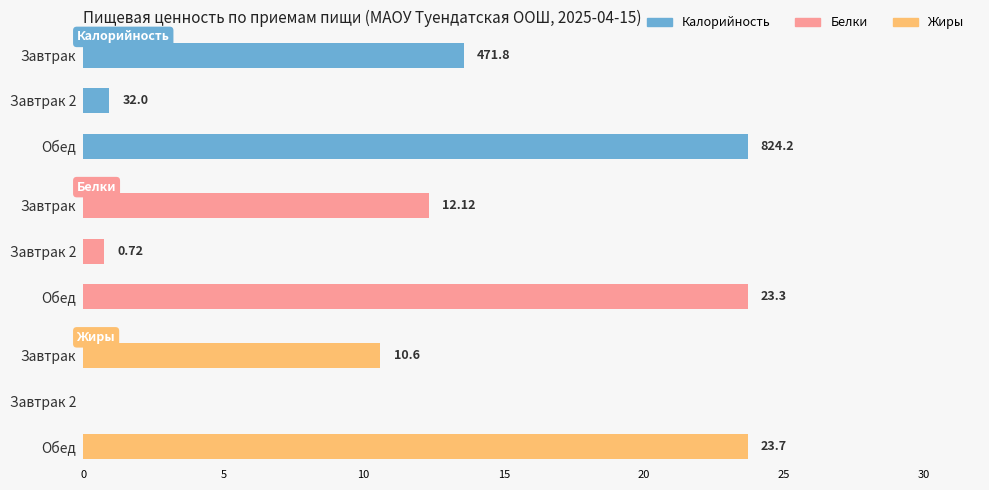

What is the difference between the highest and lowest values at Обед?

800.9